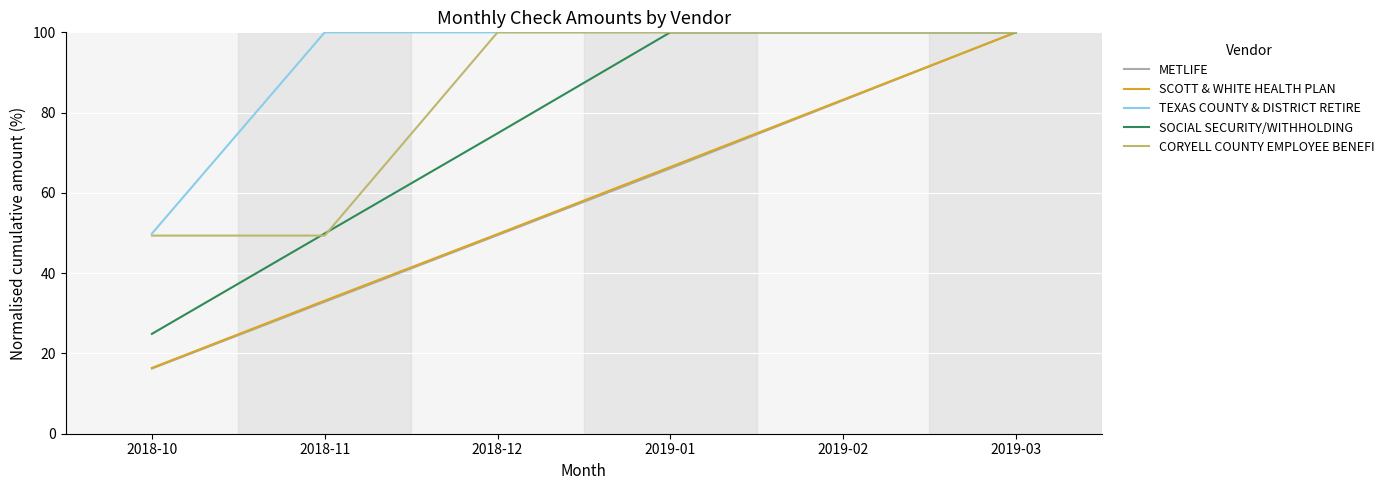

At which category is the sum across all series the highest?

2019-03